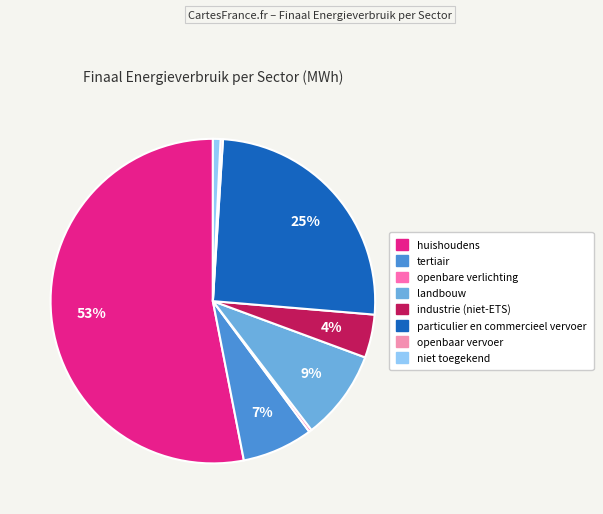

What is the change in value from huishoudens to particulier en commercieel vervoer?

-59681.0